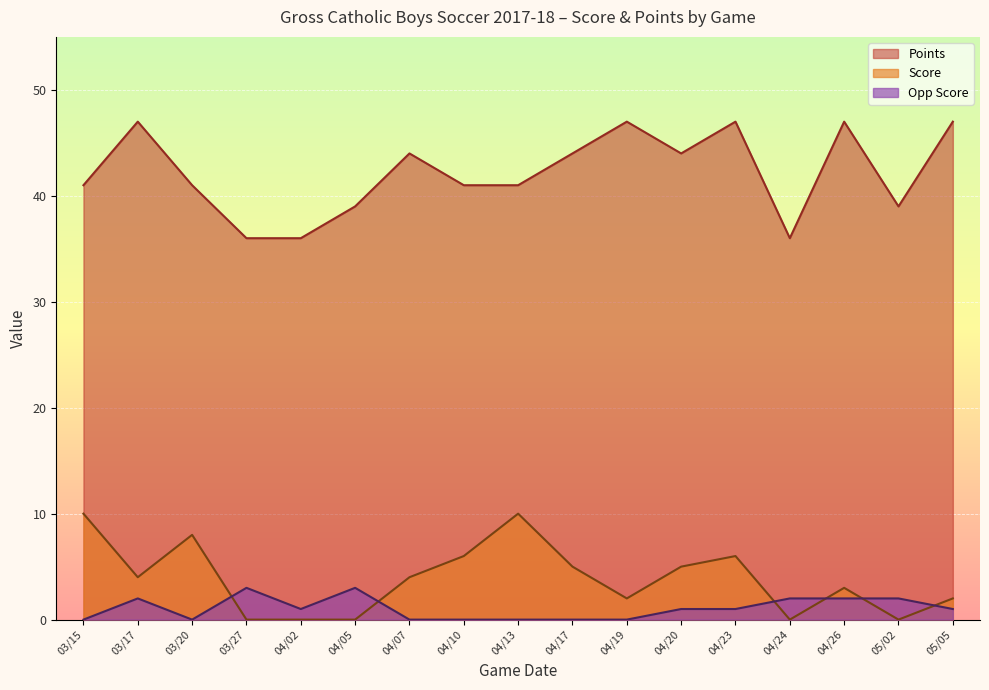

What is the highest value of the Opp Score series?

3